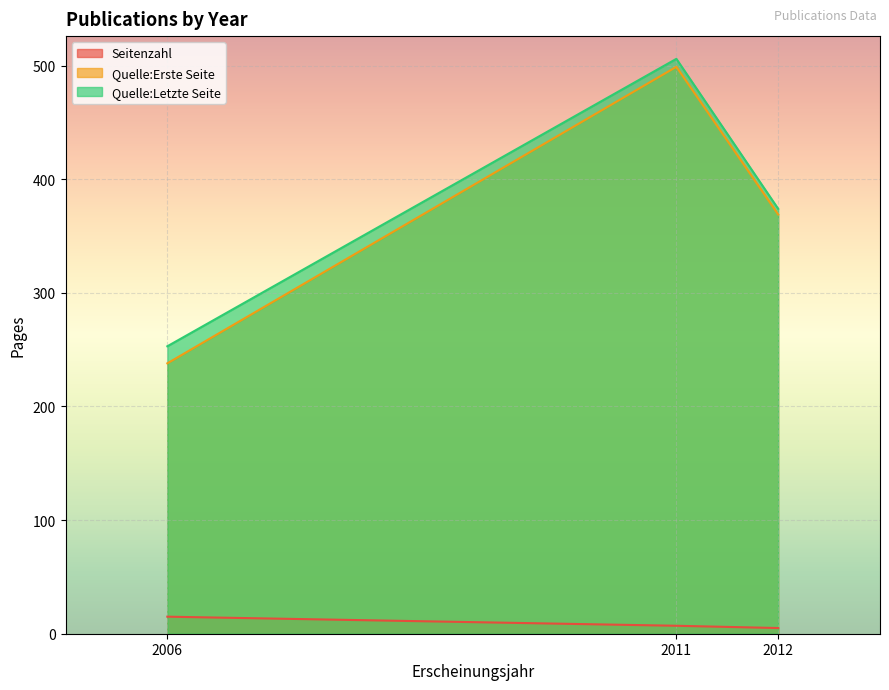

Between 2006 and 2011, which is larger?

2006